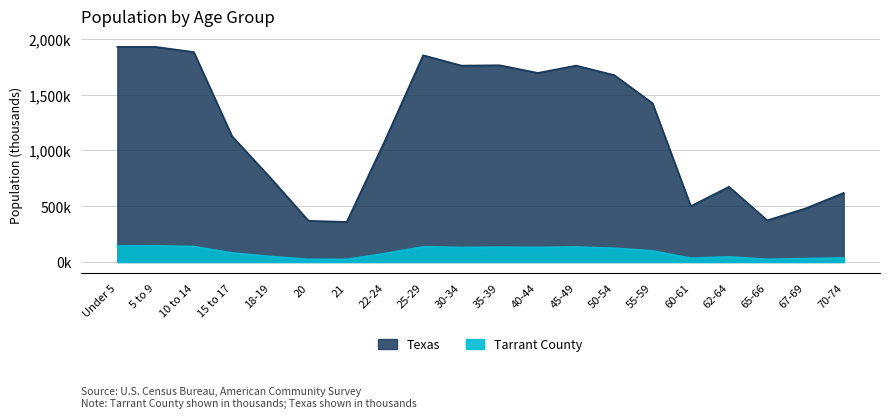

What is the difference between the highest and lowest values at Under 5?

1785.6